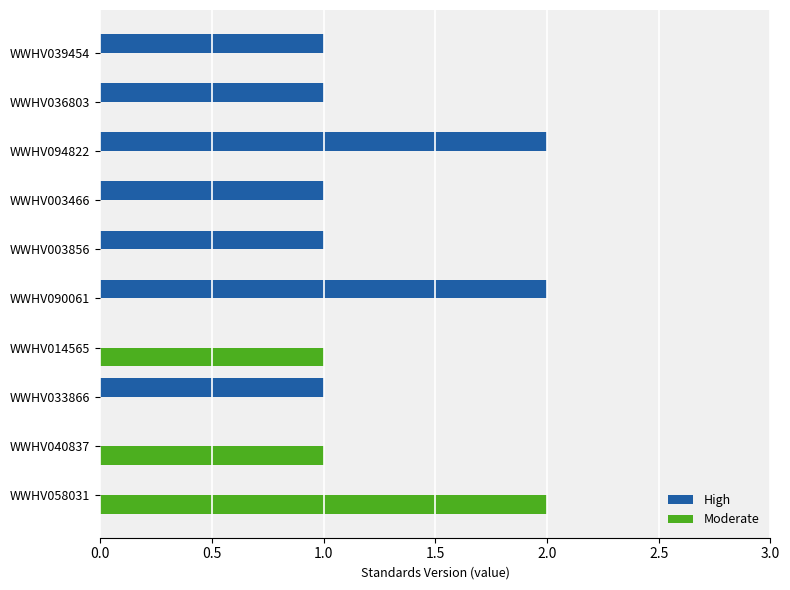

What is the maximum value shown in the chart?

2